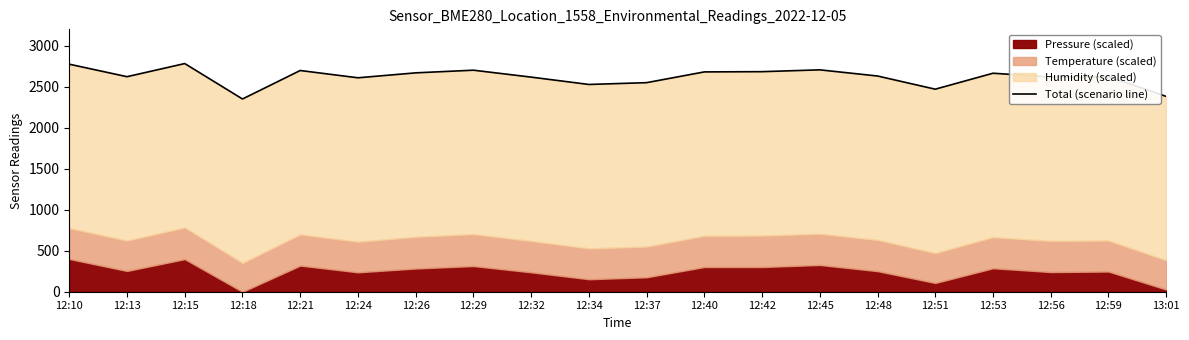

Reading left to right, transcribe all the data shown in this chart.

12:10=2776.2	12:13=2623.6	12:15=2783.9	12:18=2351.6	12:21=2699.0	12:24=2610.2	12:26=2670.5	12:29=2702.9	12:32=2618.4	12:34=2528.8	12:37=2550.9	12:40=2682.1	12:42=2684.9	12:45=2707.2	12:48=2631.9	12:51=2471.2	12:53=2665.9	12:56=2619.4	12:59=2624.7	13:01=2383.1